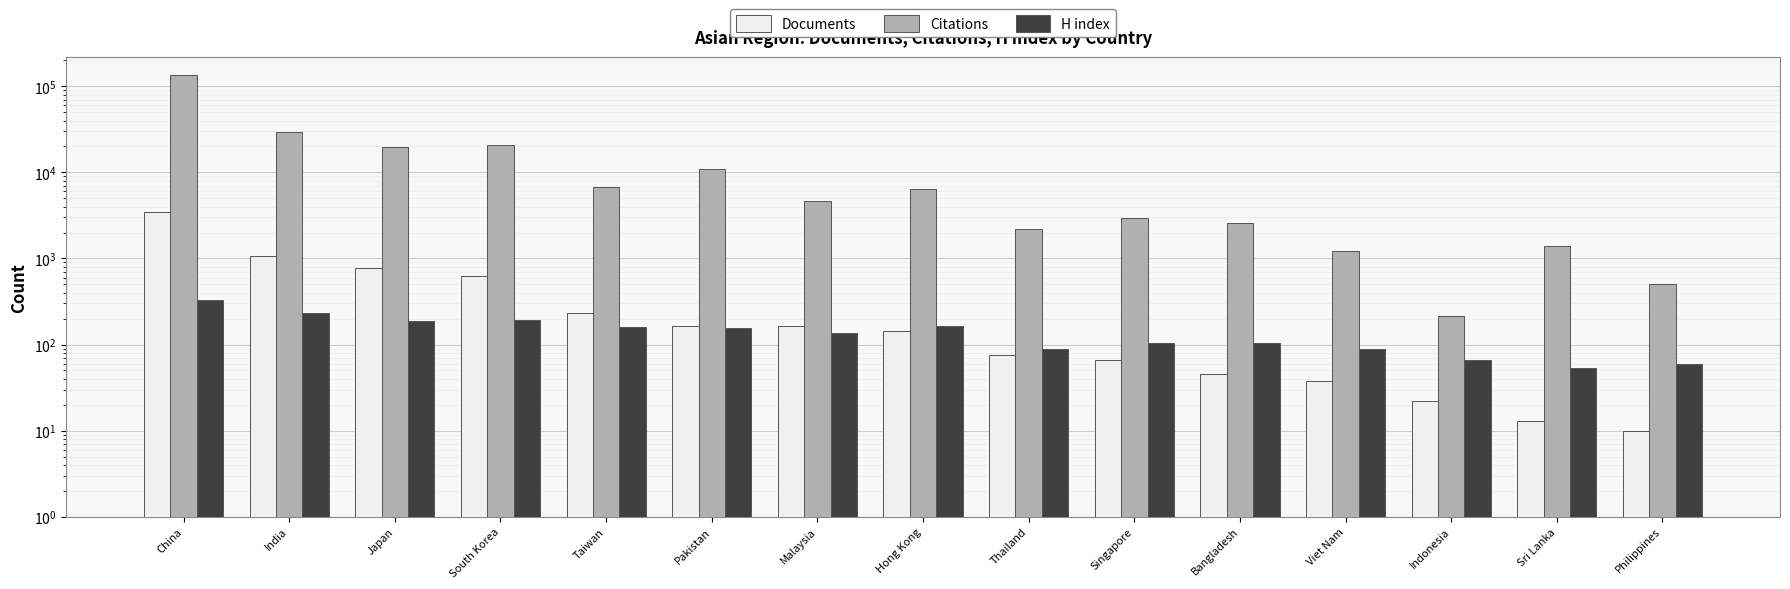

What are all the series names shown in the legend?

Documents, Citations, H index